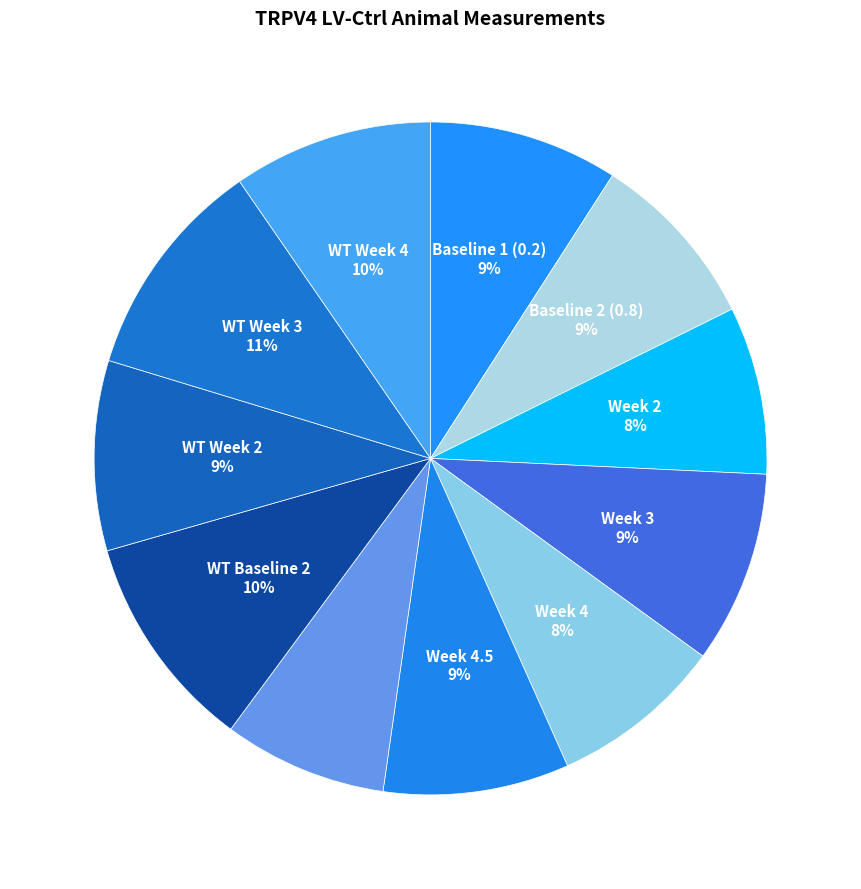

How many segments does this pie chart have?

11